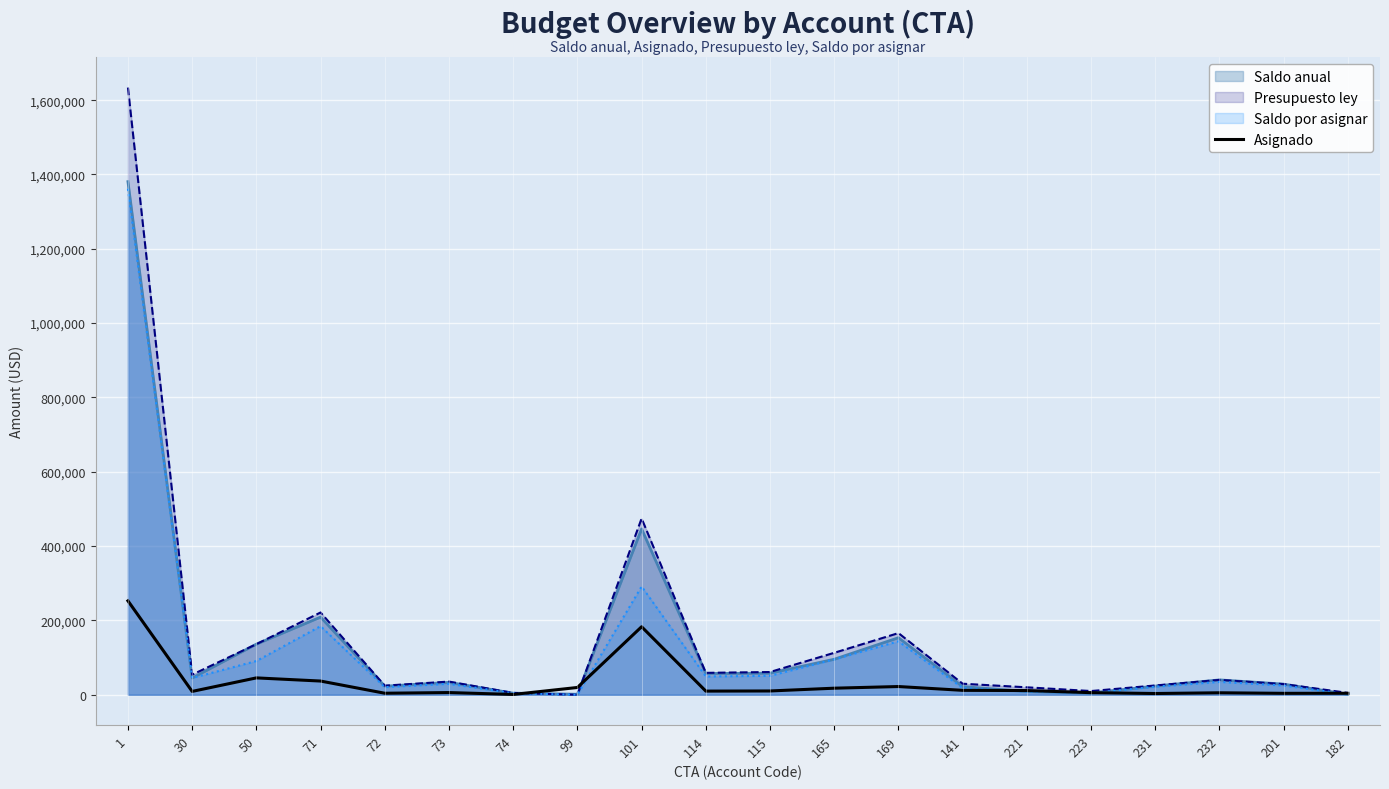

What is the maximum value shown in the chart?

1633860.0